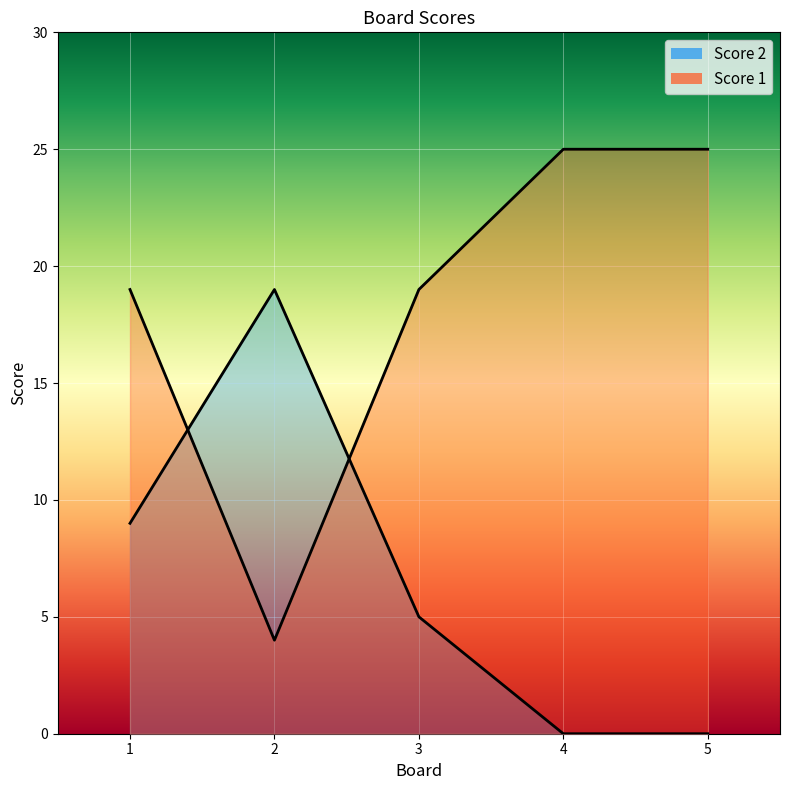

What is the sum of the Score 1 values at 5 and 4?

50